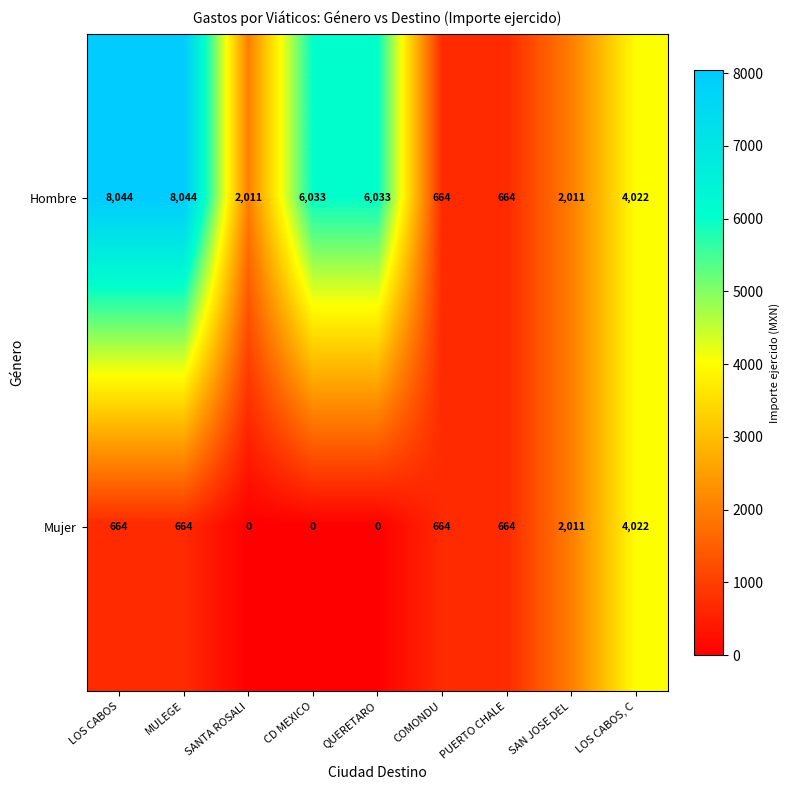

At which label is Mujer closest to 2011?

SAN JOSE DEL